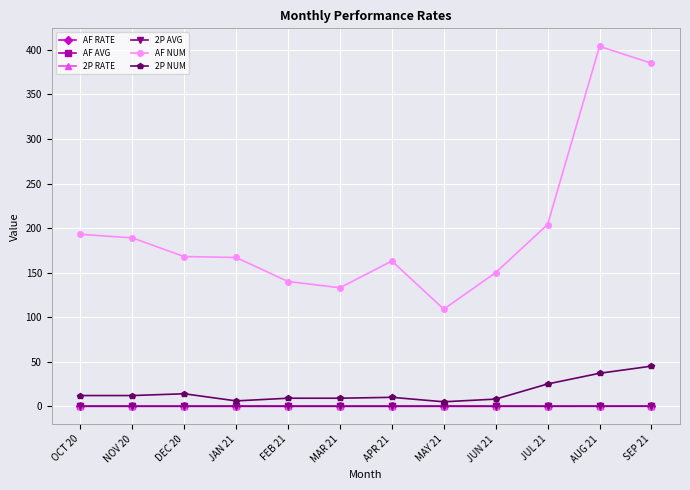

What is the maximum value shown in the chart?

404.0